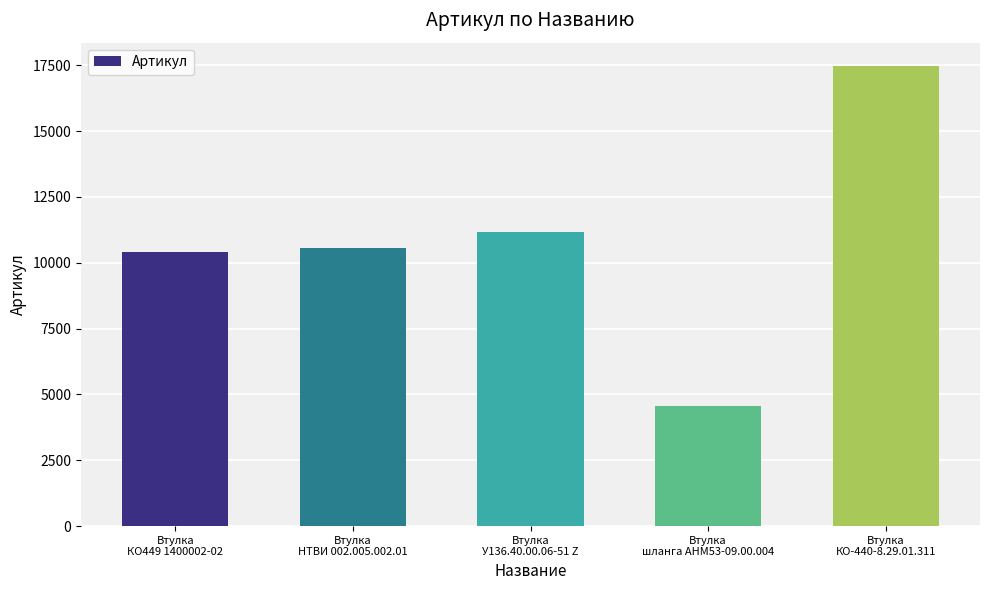

Which label corresponds to the smallest value in the chart?

Втулка
шланга АНМ53-09.00.004